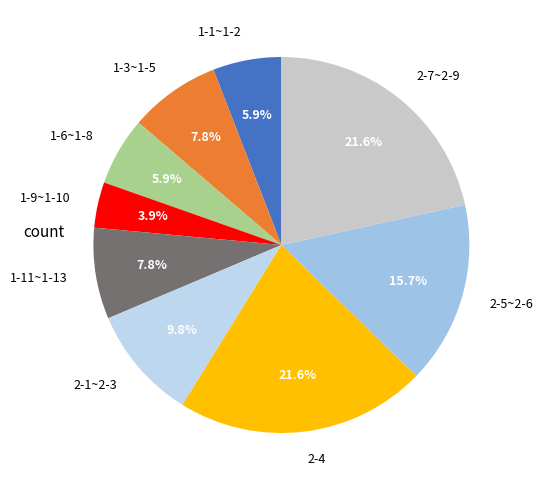

Which slice is the smallest?

1-9~1-10